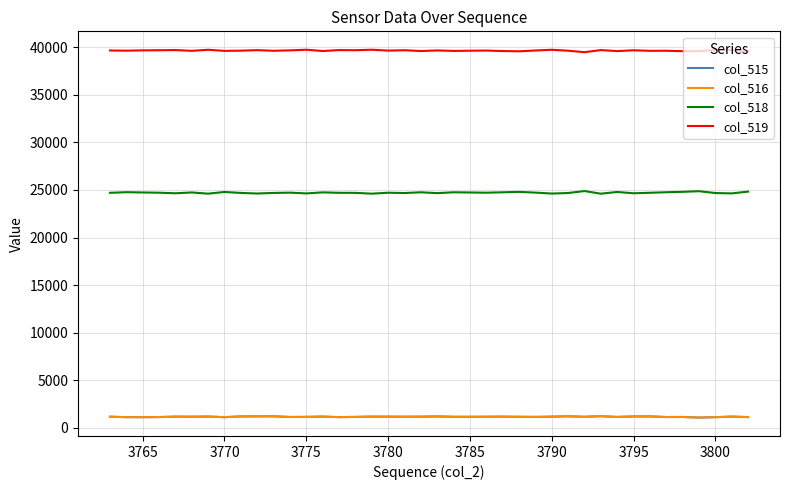

Is this an area chart (filled region under the line)?

No